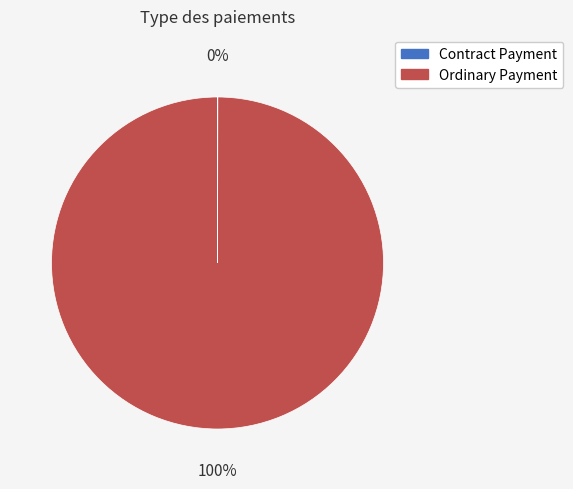

What is the majority slice?

Ordinary Payment